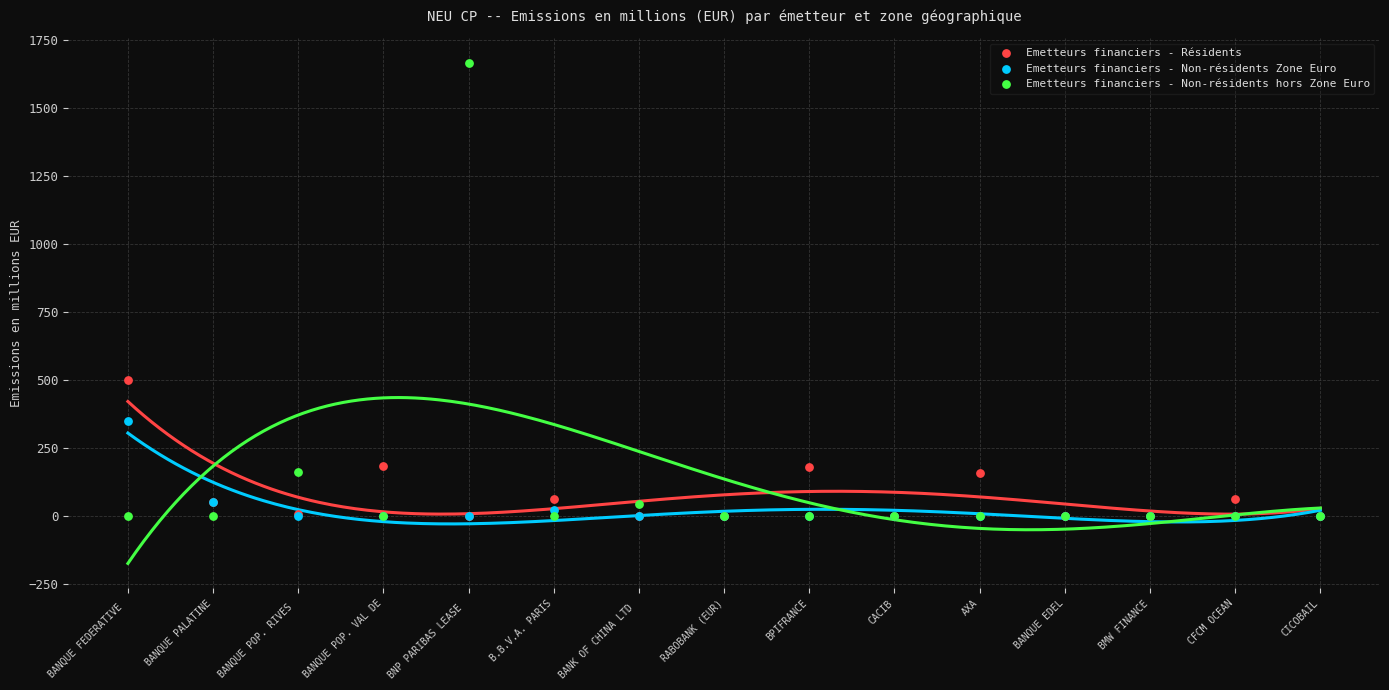

In the Emetteurs financiers - Non-résidents hors Zone Euro series, what Y value is closest to 831?

160.0